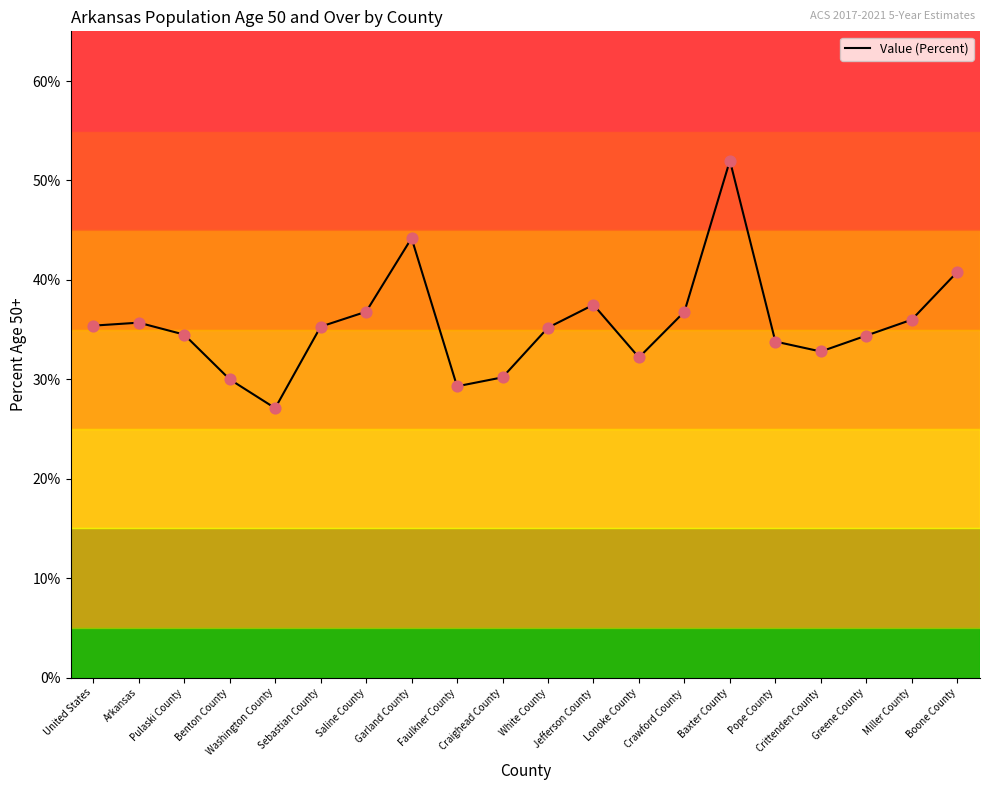

What is the ratio of the value at Boone County to the value at Greene County?

1.2